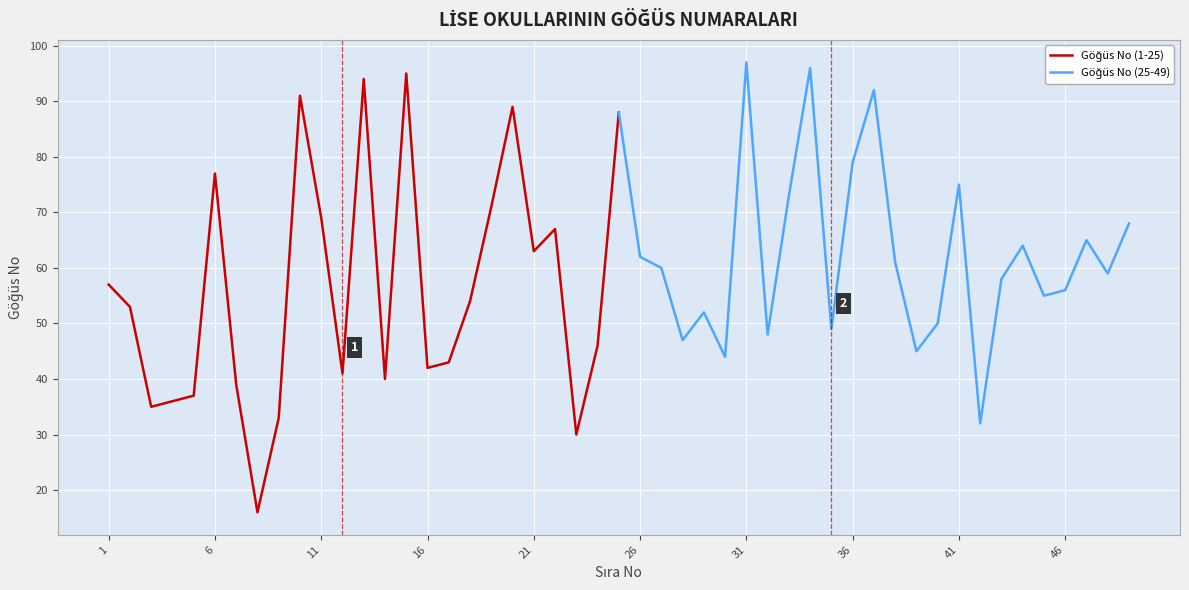

The Göğüs No (25-49) series shows 73 at 10. True or false?

False